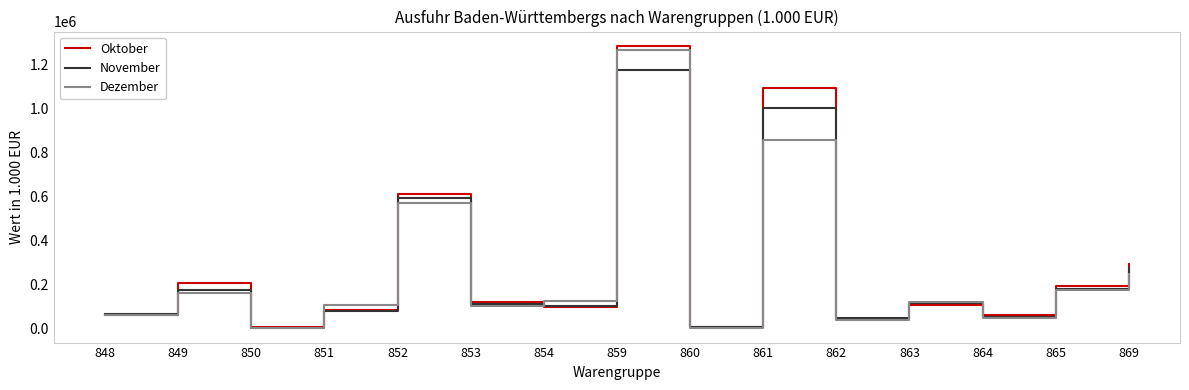

Between 849 and 850, which series saw the biggest shift?

Oktober